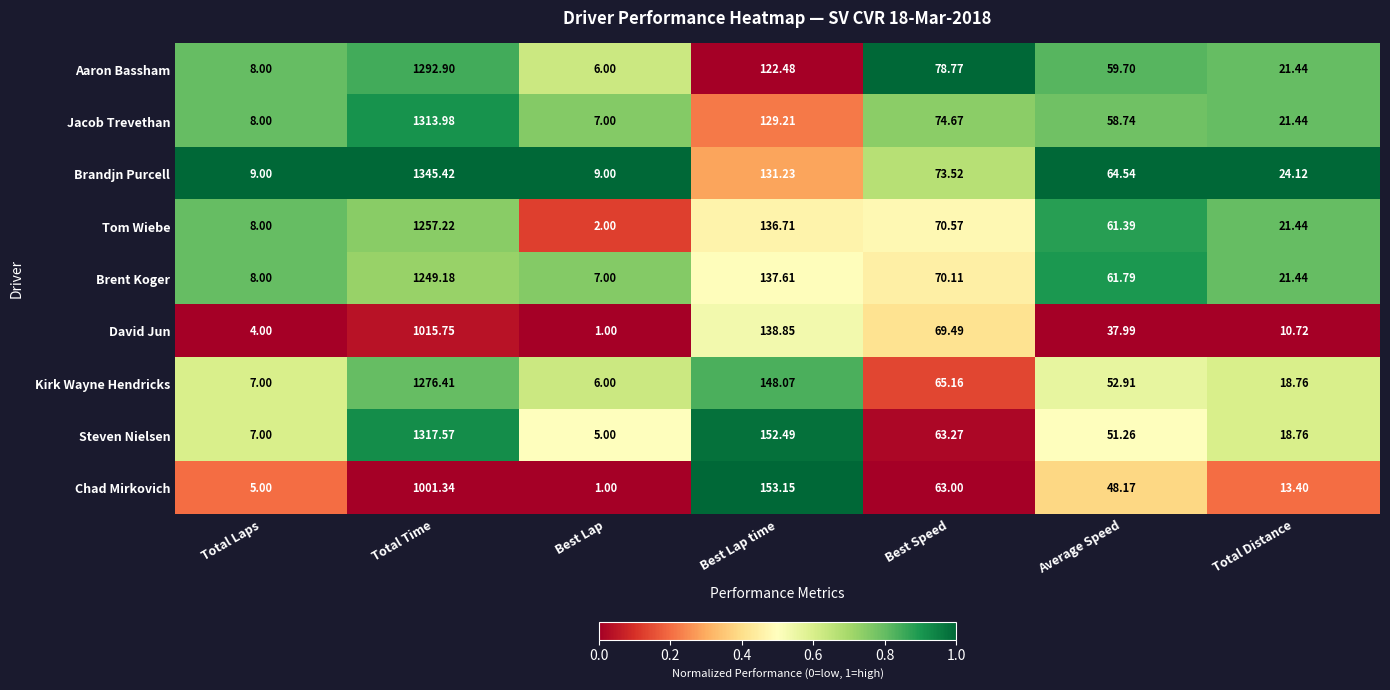

Where is Kirk Wayne Hendricks nearest to the value 641?

Best Lap time